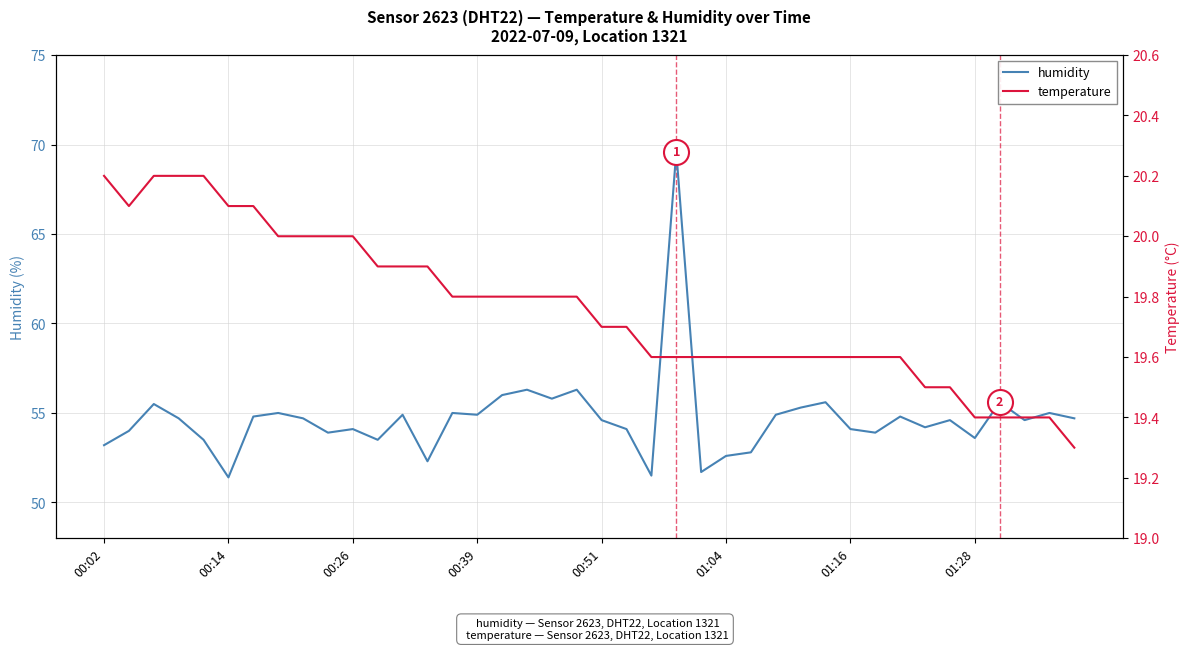

What is the sum of all humidity values?

2187.6